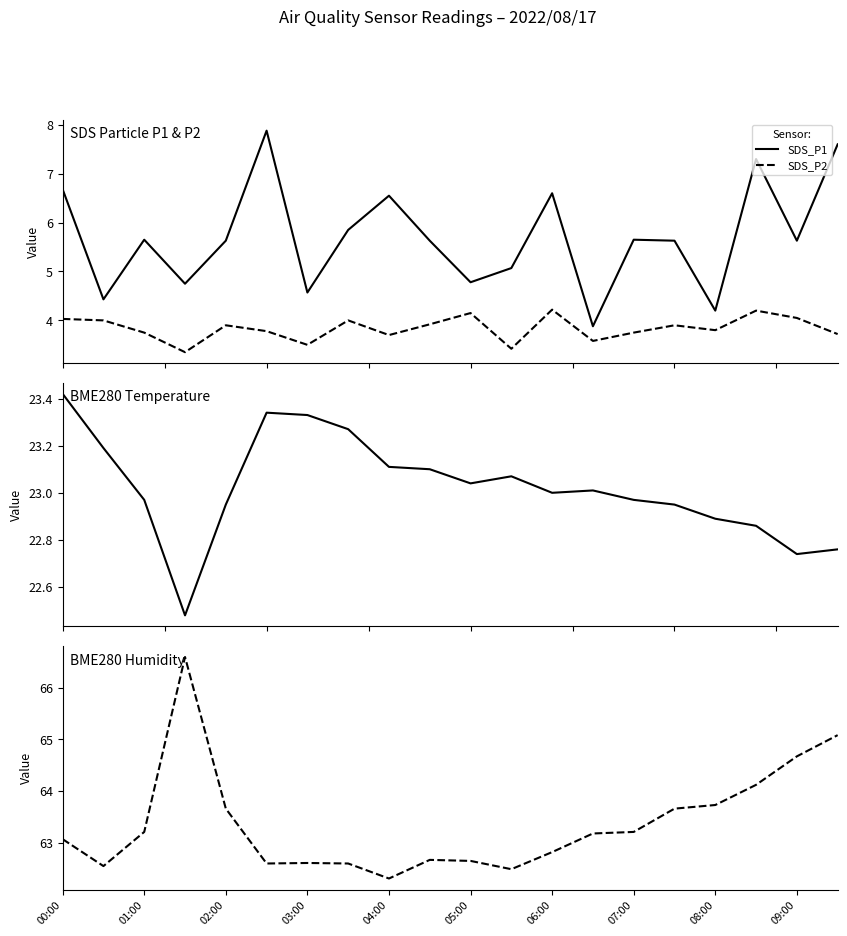

What is the maximum value for SDS_P1?

7.9